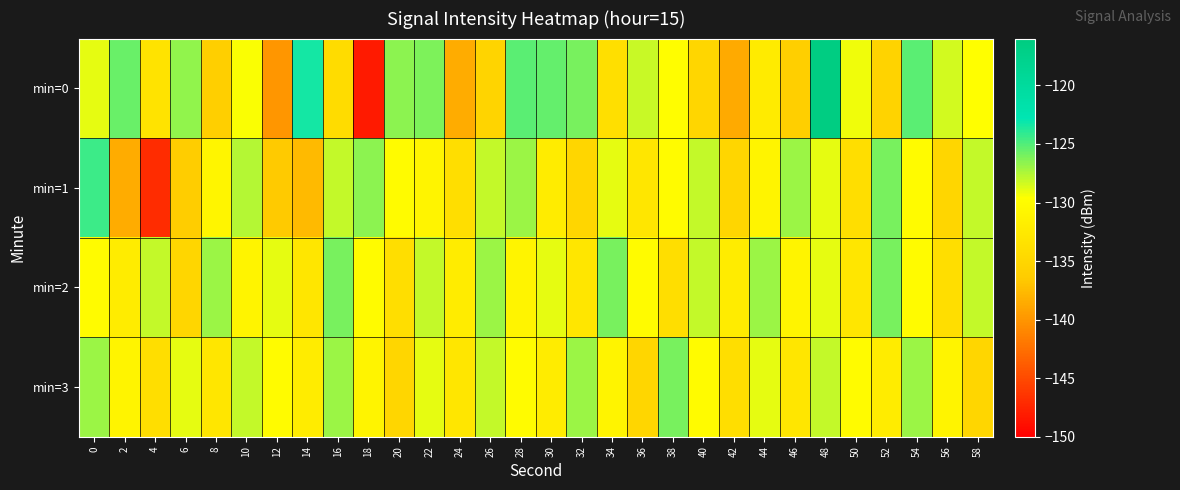

Reading right to left, extract all data points from this chart.

min=0: 58=-129.6	56=-128.5	54=-125.3	52=-135.5	50=-129.2	48=-116.5	46=-136.0	44=-132.3	42=-138.7	40=-135.0	38=-129.8	36=-128.2	34=-133.9	32=-126.0	30=-125.5	28=-125.2	26=-135.4	24=-138.5	22=-126.1	20=-126.6	18=-148.1	16=-134.3	14=-123.3	12=-139.9	10=-129.4	8=-135.9	6=-126.6	4=-133.2	2=-125.7	0=-129.0
min=1: 58=-128.0	56=-135.0	54=-130.0	52=-126.0	50=-134.0	48=-129.0	46=-127.0	44=-131.0	42=-135.0	40=-128.0	38=-130.0	36=-133.0	34=-129.0	32=-135.0	30=-132.0	28=-127.0	26=-128.0	24=-134.0	22=-131.0	20=-130.0	18=-126.5	16=-128.0	14=-137.6	12=-136.6	10=-127.6	8=-130.8	6=-136.3	4=-147.0	2=-138.6	0=-124.5
min=2: 58=-128.0	56=-134.0	54=-130.0	52=-126.0	50=-133.0	48=-129.0	46=-131.0	44=-127.0	42=-132.0	40=-128.0	38=-134.0	36=-130.0	34=-126.0	32=-133.0	30=-129.0	28=-131.0	26=-127.0	24=-132.0	22=-128.0	20=-134.0	18=-130.0	16=-126.0	14=-133.0	12=-129.0	10=-131.0	8=-127.0	6=-135.0	4=-128.0	2=-132.0	0=-130.0
min=3: 58=-135.0	56=-131.0	54=-127.0	52=-132.0	50=-130.0	48=-128.0	46=-133.0	44=-129.0	42=-134.0	40=-130.0	38=-126.0	36=-135.0	34=-131.0	32=-127.0	30=-132.0	28=-130.0	26=-128.0	24=-133.0	22=-129.0	20=-135.0	18=-131.0	16=-127.0	14=-132.0	12=-130.0	10=-128.0	8=-133.0	6=-129.0	4=-134.0	2=-131.0	0=-127.0